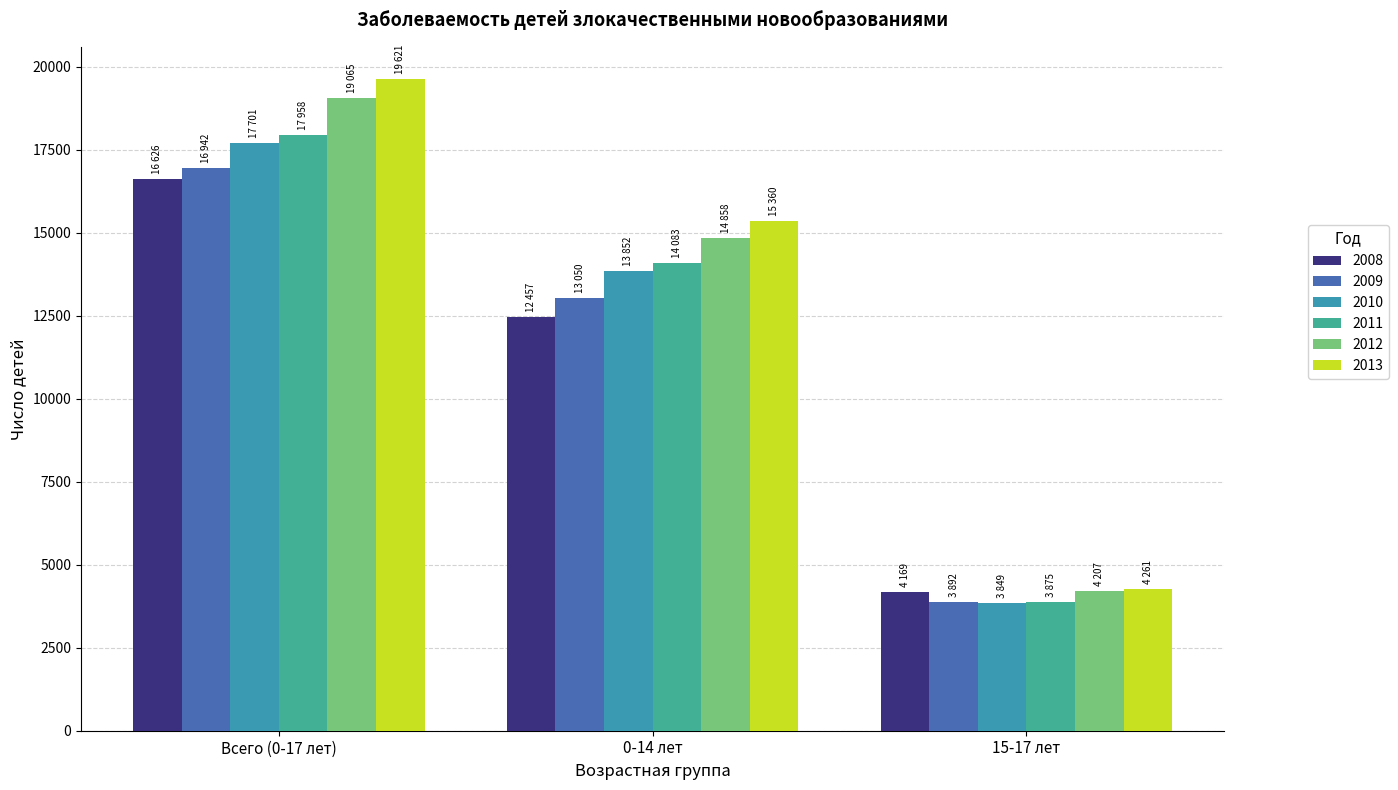

Does the chart contain stacked bars?

No